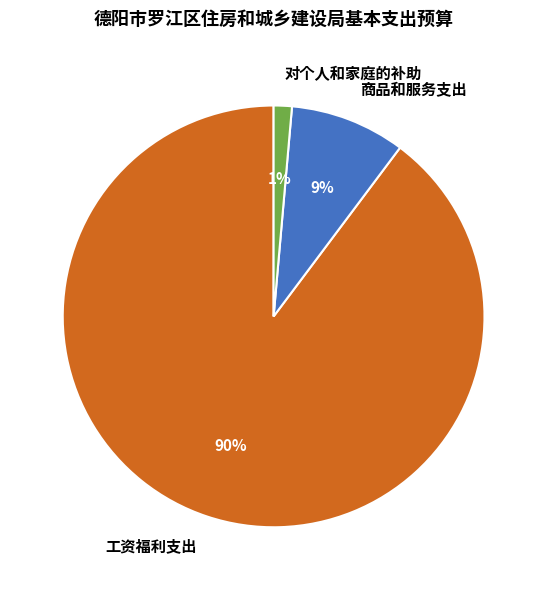

Rank the categories by value from lowest to highest.

对个人和家庭的补助, 商品和服务支出, 工资福利支出